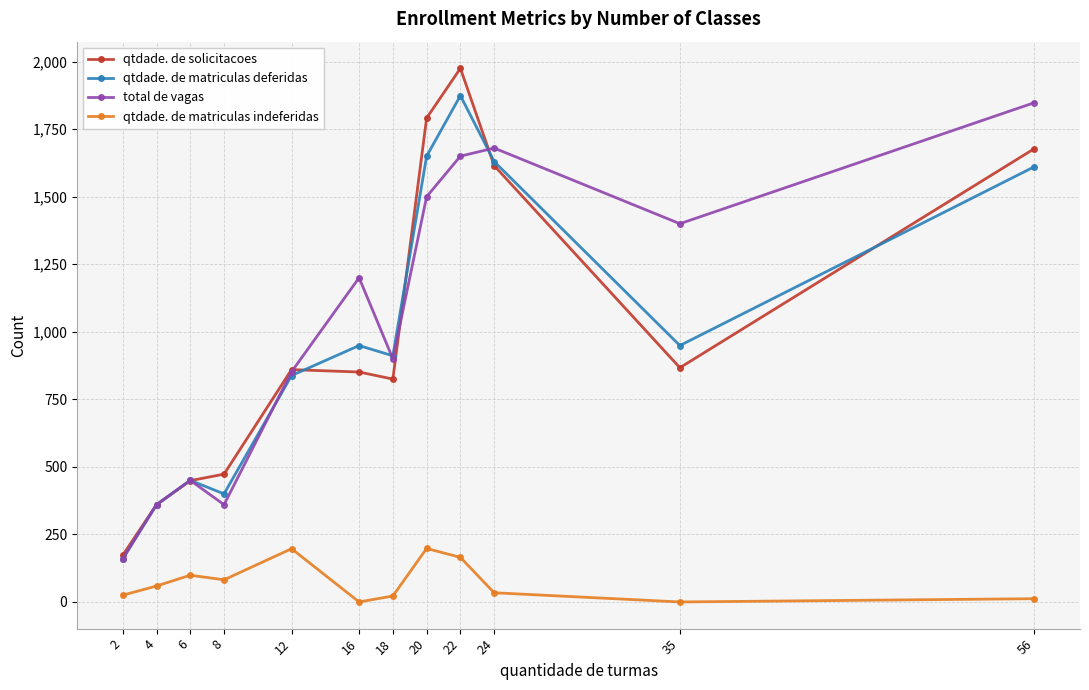

What is the value of the total de vagas point at the 7th from the left?

900